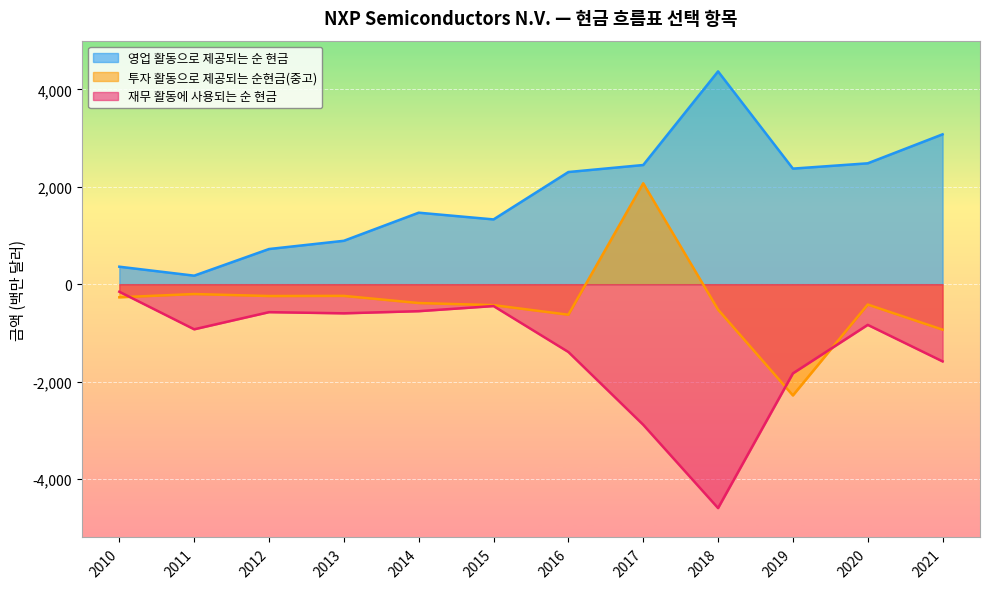

Which series has the largest total across all categories?

영업 활동으로 제공되는 순 현금